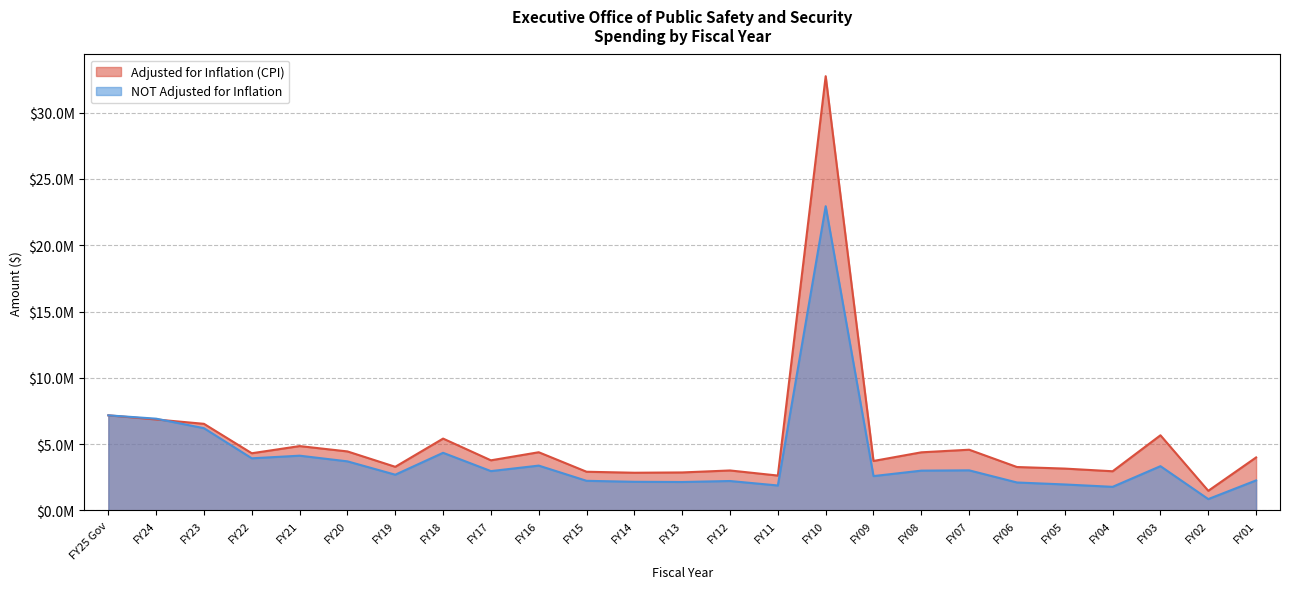

Is it true that NOT Adjusted for Inflation equals 799480 at FY19?

False